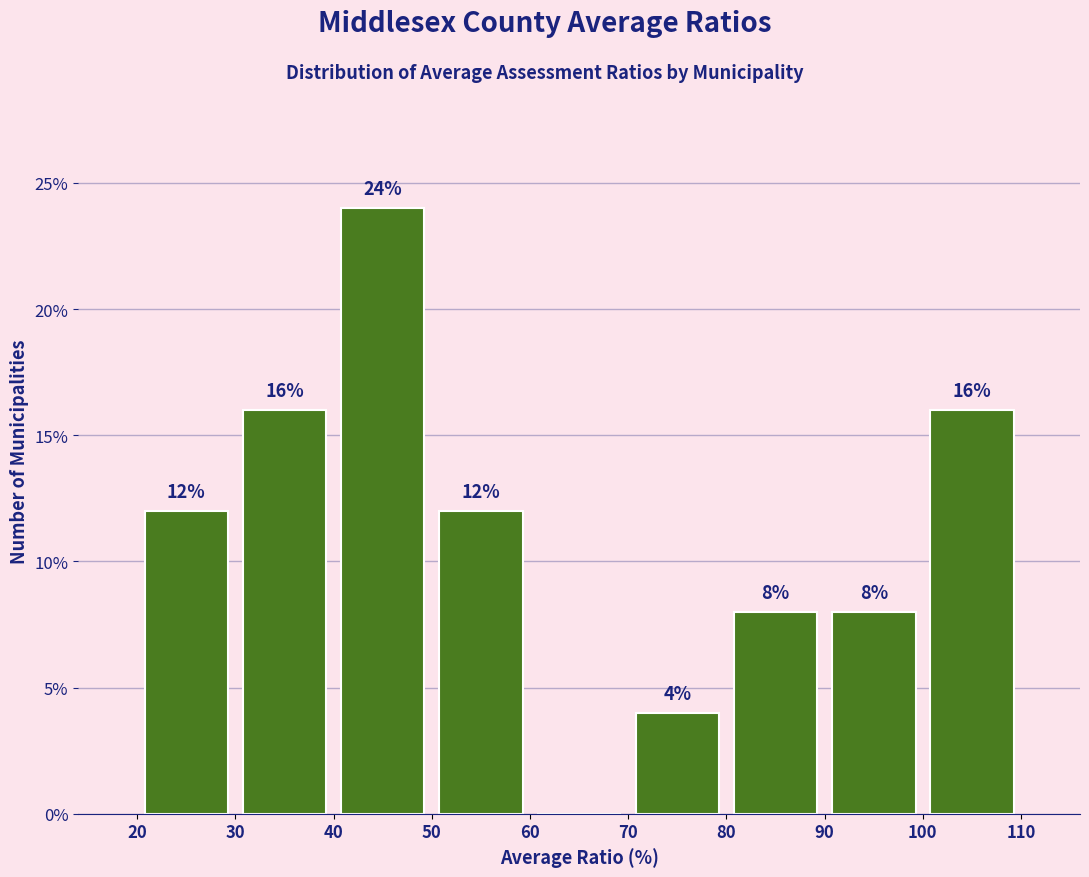

Over which range of the x-axis is the bar tallest?

40 to 50